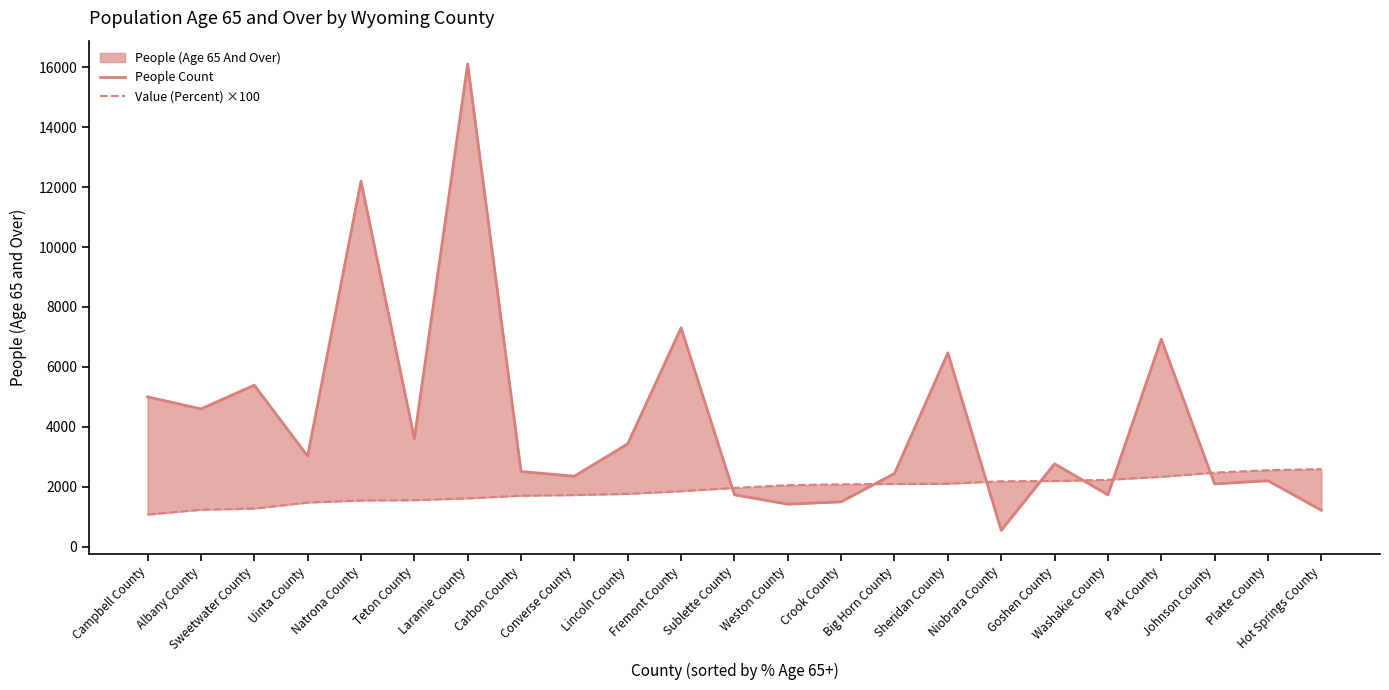

Rank the categories by People Count value from highest to lowest.

Laramie County, Natrona County, Fremont County, Park County, Sheridan County, Sweetwater County, Campbell County, Albany County, Teton County, Lincoln County, Uinta County, Goshen County, Carbon County, Big Horn County, Converse County, Platte County, Johnson County, Washakie County, Sublette County, Crook County, Weston County, Hot Springs County, Niobrara County